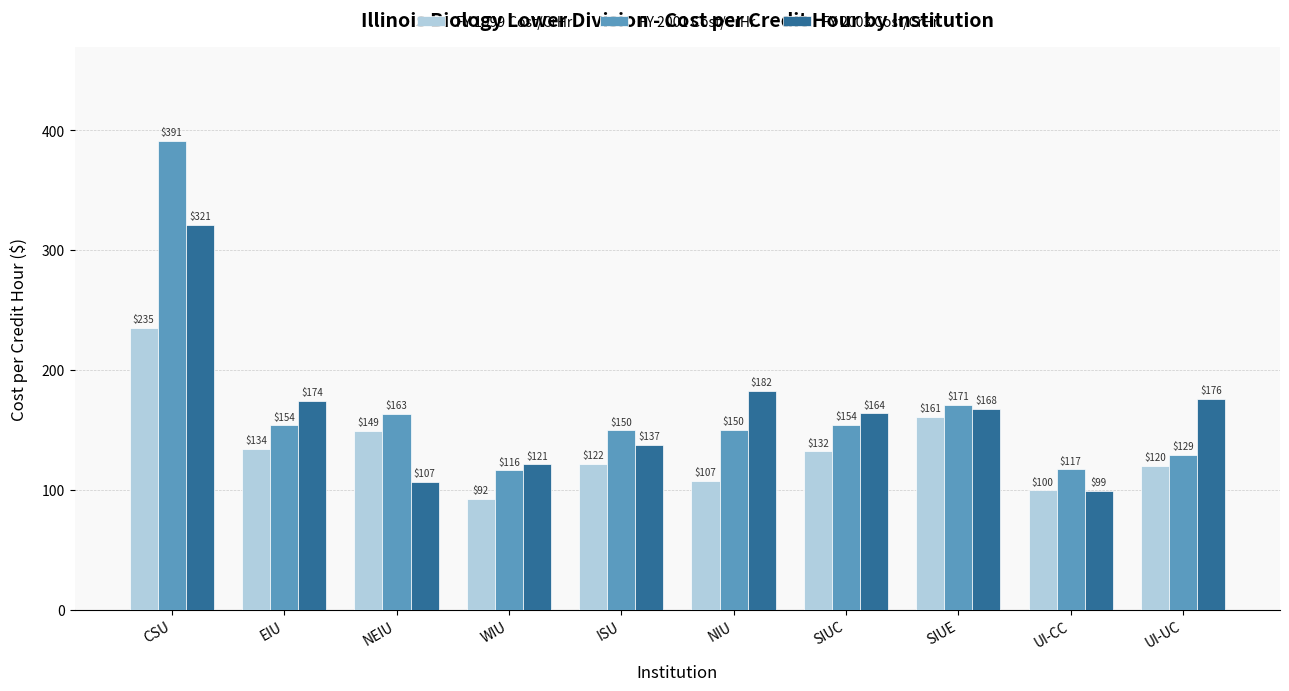

Rank the categories by FY 1999 Cost/CrHr value from lowest to highest.

WIU, UI-CC, NIU, UI-UC, ISU, SIUC, EIU, NEIU, SIUE, CSU